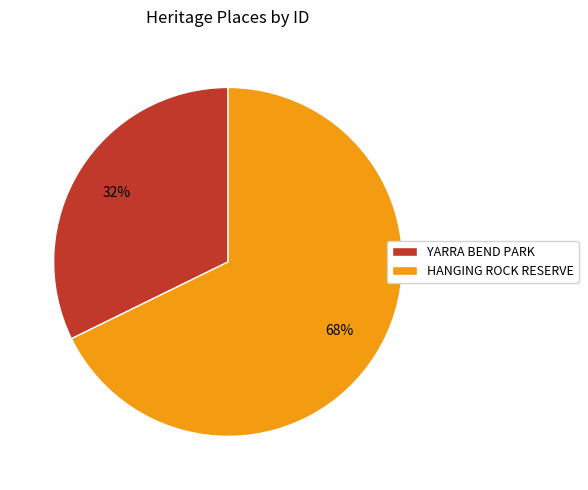

Between HANGING ROCK RESERVE and YARRA BEND PARK, which is larger?

HANGING ROCK RESERVE